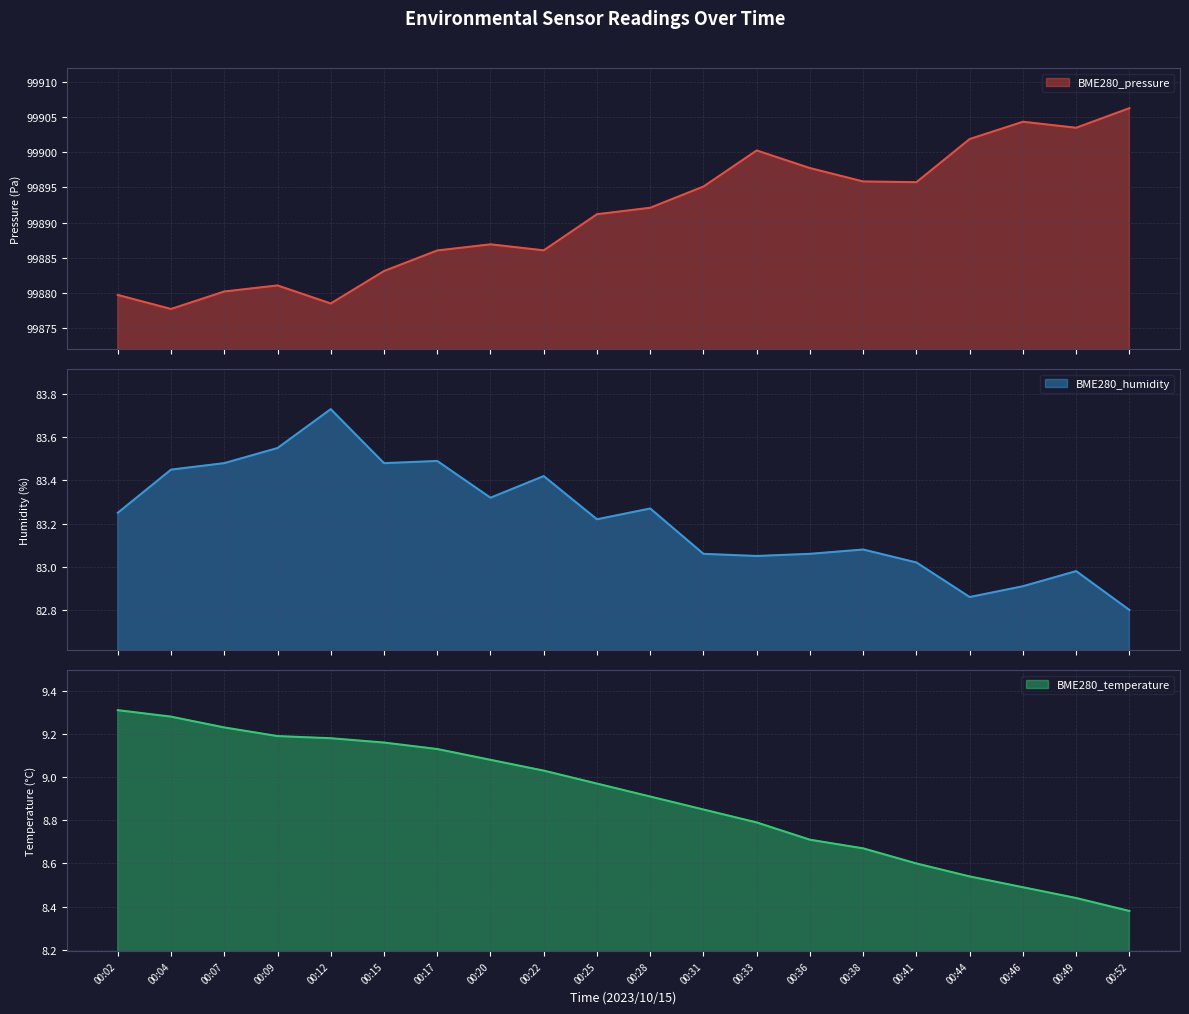

Reading left to right, extract all data points from this chart.

BME280_pressure (line): 99879.7	99877.7	99880.2	99881.1	99878.5	99883.1	99886.0	99886.9	99886.1	99891.2	99892.1	99895.1	99900.2	99897.7	99895.8	99895.7	99901.9	99904.3	99903.4	99906.2
BME280_humidity (line): 83.2	83.5	83.5	83.5	83.7	83.5	83.5	83.3	83.4	83.2	83.3	83.1	83.0	83.1	83.1	83.0	82.9	82.9	83.0	82.8
BME280_temperature (line): 9.3	9.3	9.2	9.2	9.2	9.2	9.1	9.1	9.0	9.0	8.9	8.8	8.8	8.7	8.7	8.6	8.5	8.5	8.4	8.4